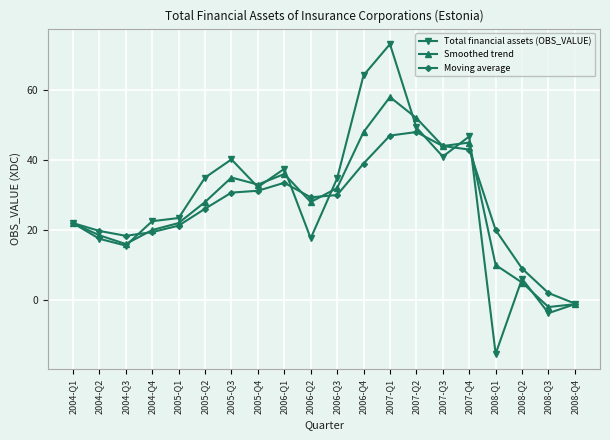

At which label does Smoothed trend reach its peak?

2007-Q1